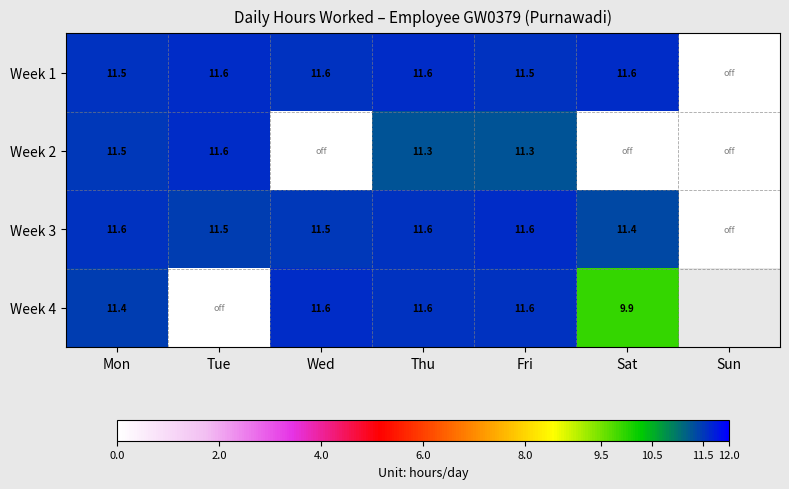

Rank the categories by Week 1 value from lowest to highest.

Sun, Mon, Fri, Wed, Thu, Sat, Tue